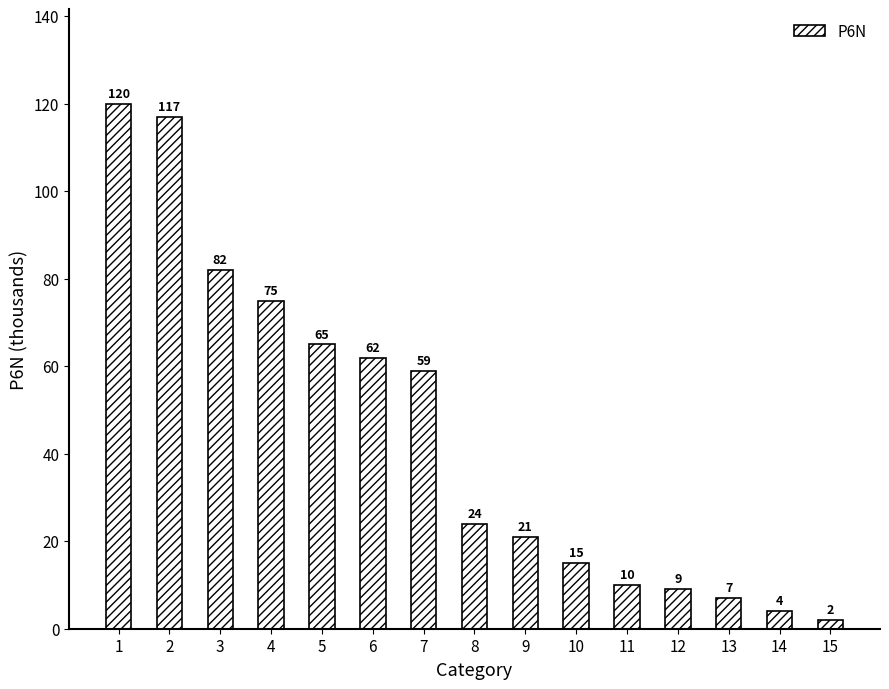

Reading left to right, list all the values displayed in this chart.

120	117	82	75	65	62	59	24	21	15	10	9	7	4	2